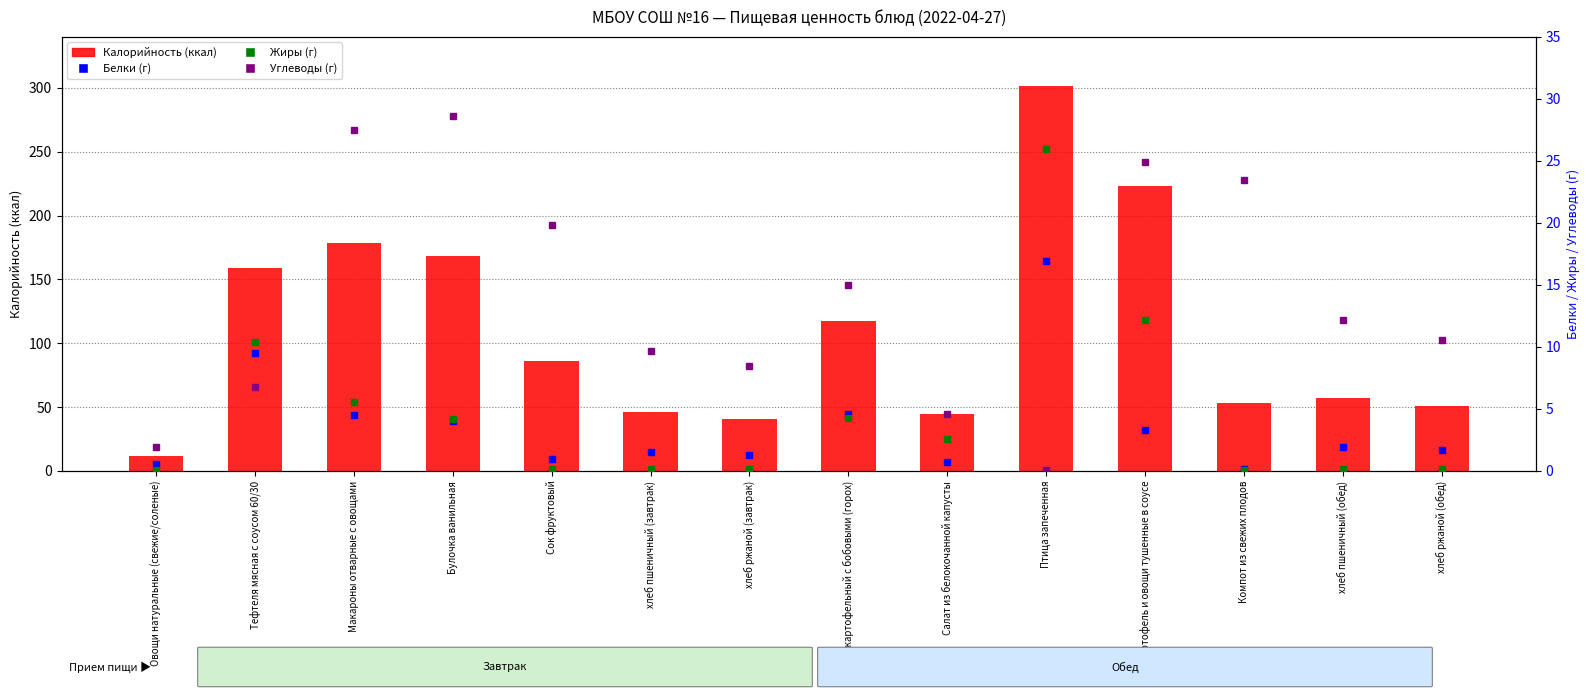

What is the total value across all series at Салат из белокочанной капусты?

52.7